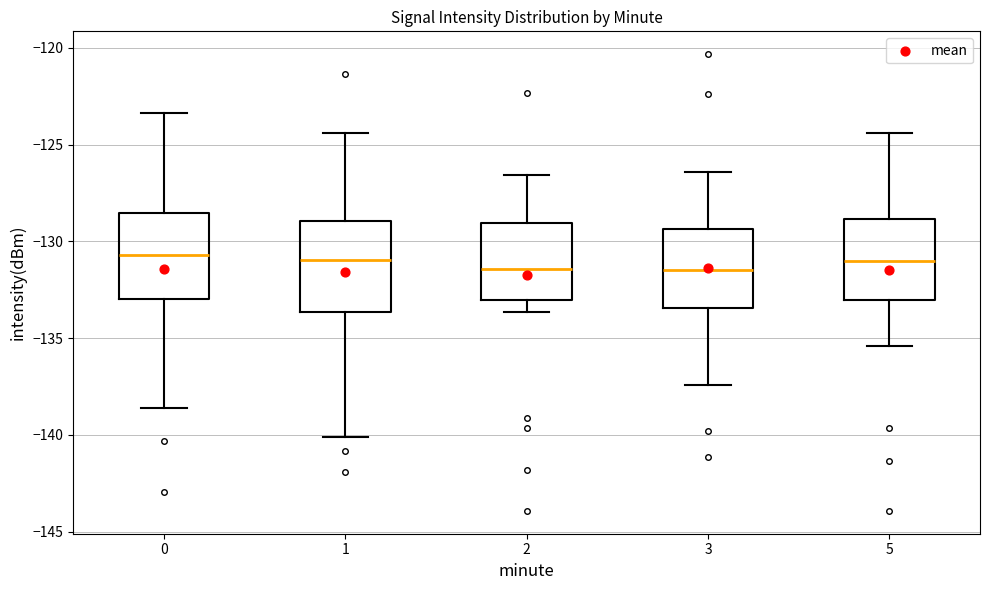

Reading left to right, read every box against the y-axis: the position of its median line, the range the box covers, and the ends of its whiskers. The values are not printed on the chart, so give them approximately, as read against the axis.

0: median -130.5, box -133.0 to -128.5, whiskers -138.5 to -123.5
1: median -131.0, box -133.5 to -129.0, whiskers -140.0 to -124.5
2: median -131.5, box -133.0 to -129.0, whiskers -133.5 to -126.5
3: median -131.5, box -133.5 to -129.5, whiskers -137.5 to -126.5
5: median -131.0, box -133.0 to -129.0, whiskers -135.5 to -124.5